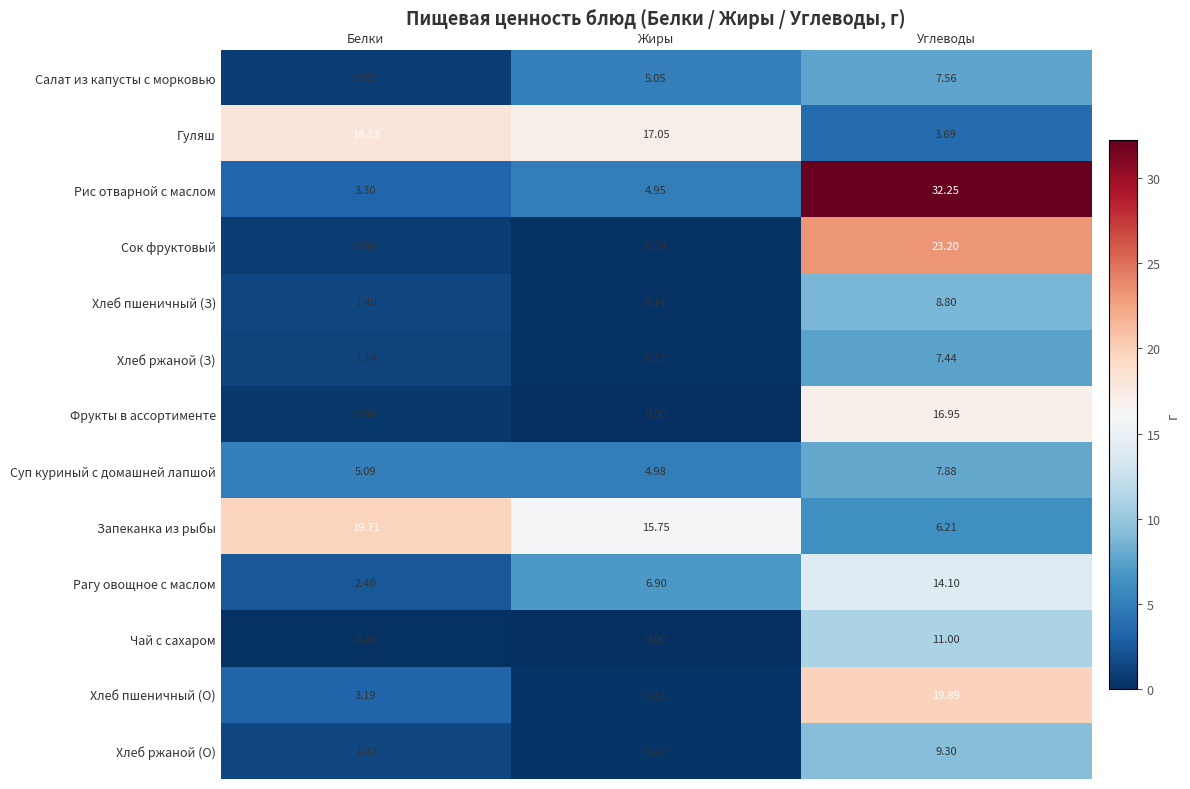

Which category has the highest value across all series?

Углеводы